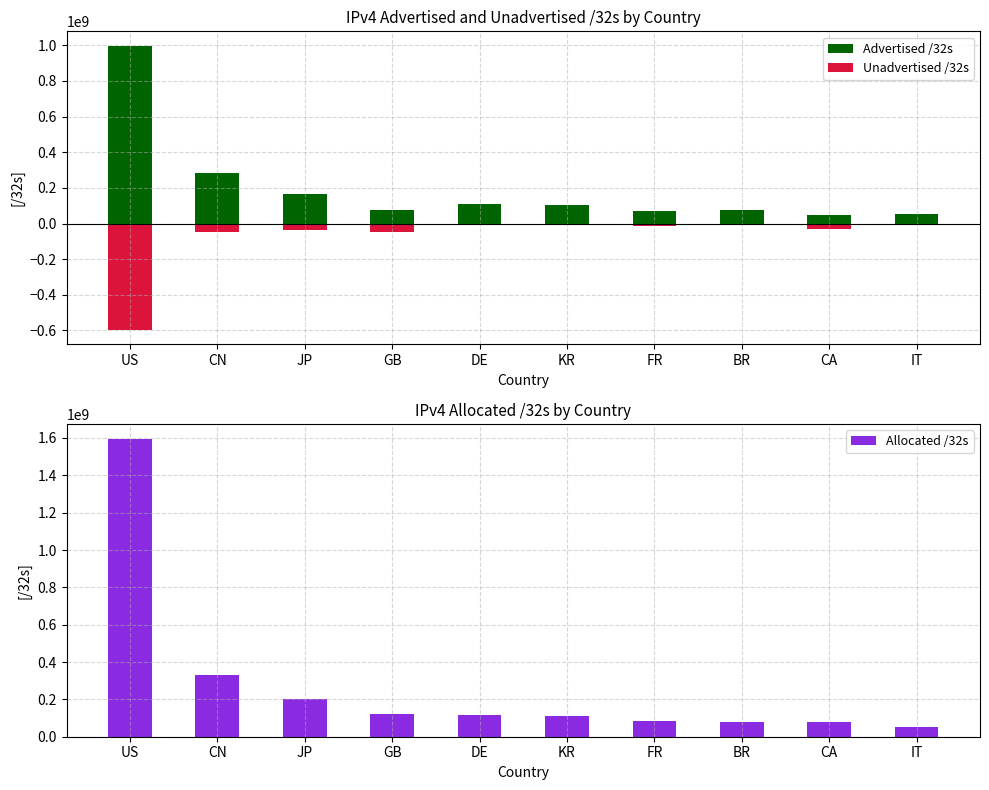

True or false: Allocated /32s has a value of 53441088 at IT.

True